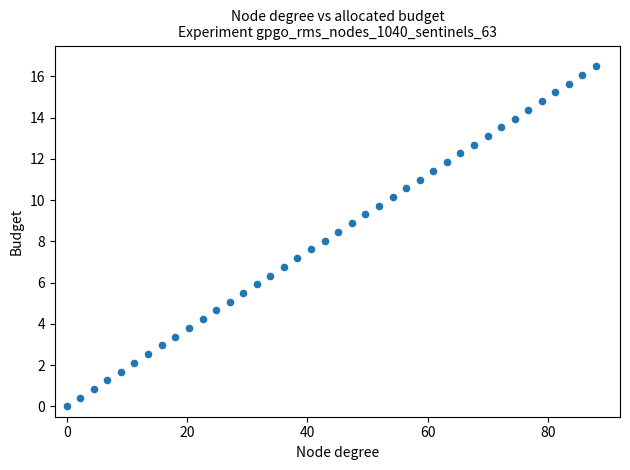

What is the range of X values (max minus min)?

88.0